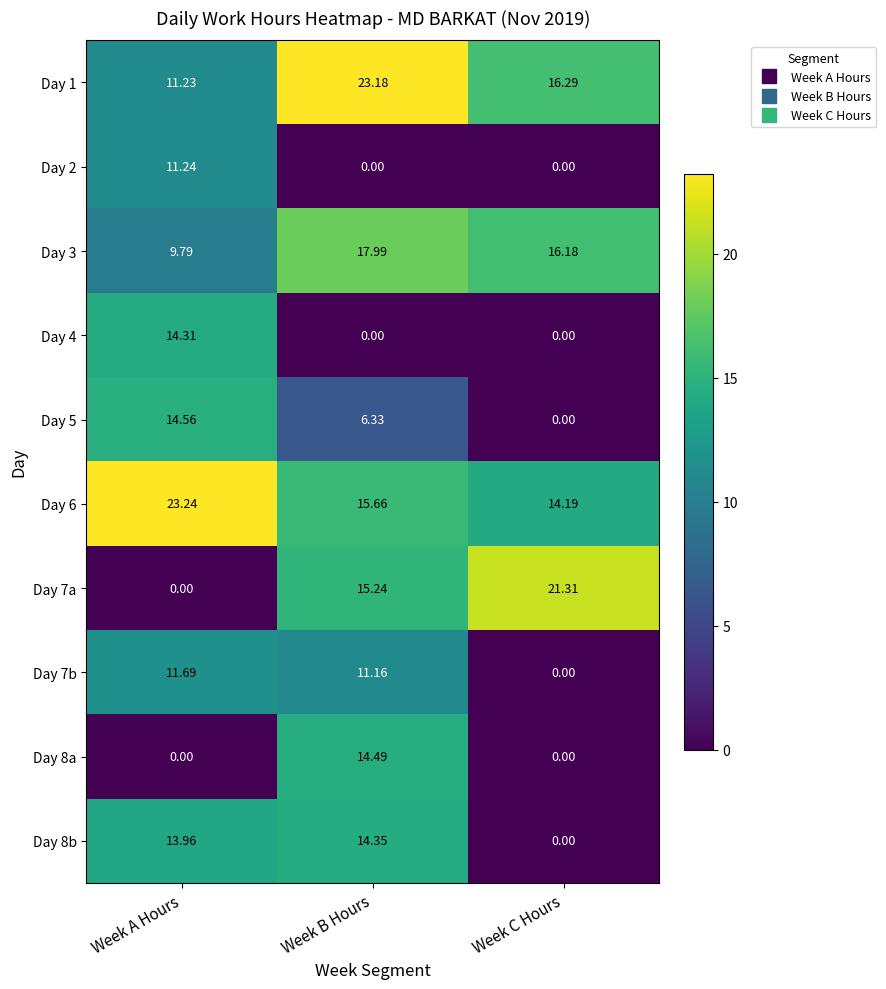

At how many categories does at least one series exceed 12?

3